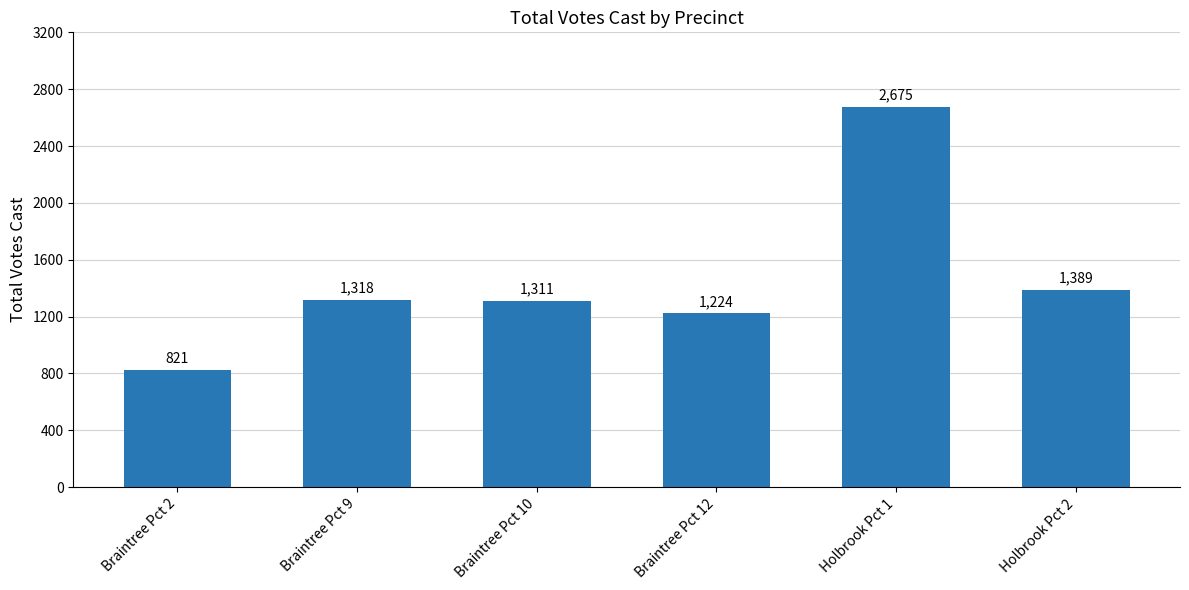

Rank the categories by value from highest to lowest.

Holbrook Pct 1, Holbrook Pct 2, Braintree Pct 9, Braintree Pct 10, Braintree Pct 12, Braintree Pct 2